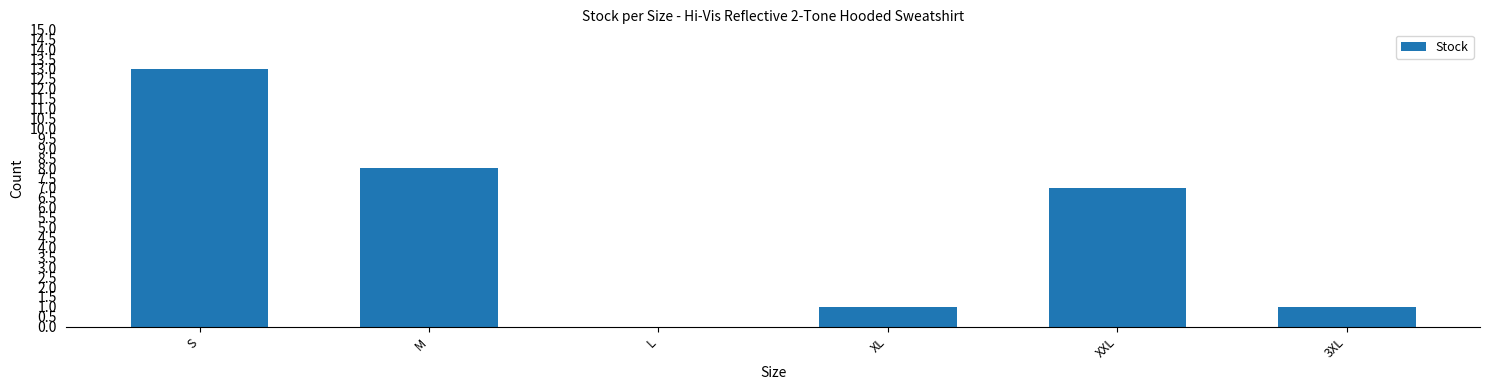

Reading right to left, list all the values displayed in this chart.

1	7	1	0	8	13